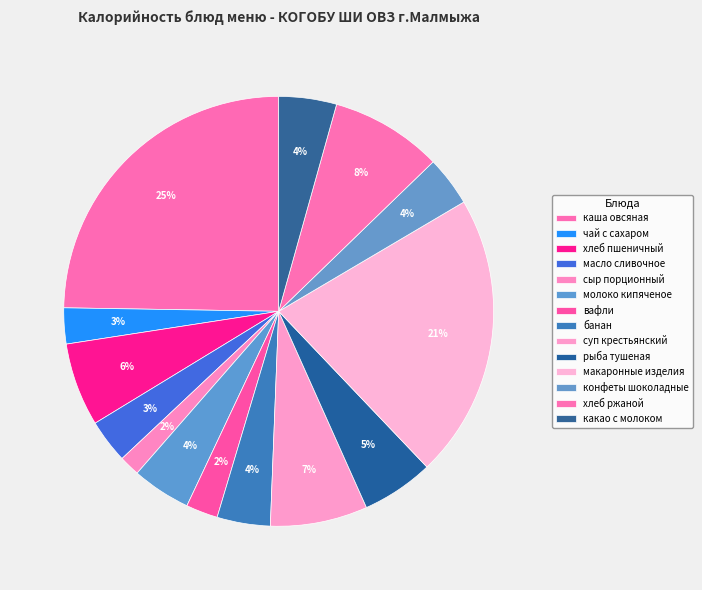

The чай с сахаром slice represents 1% of the pie. True or false?

False